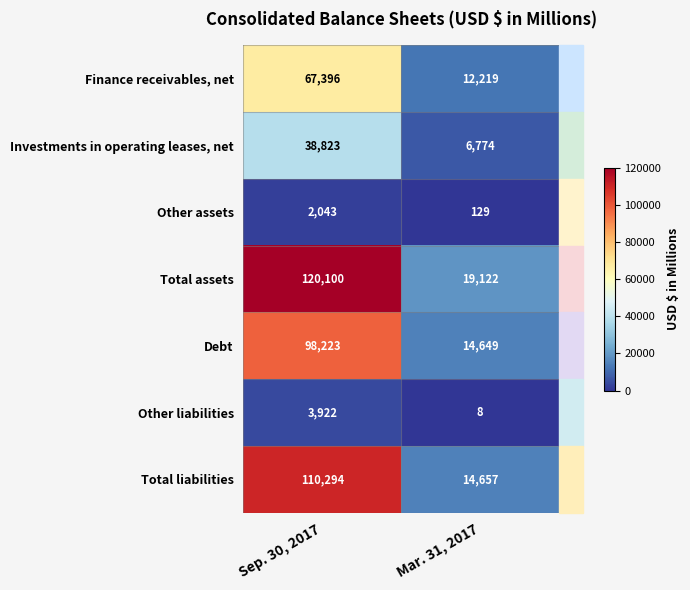

The Other liabilities series shows 4 at Mar. 31, 2017. True or false?

False